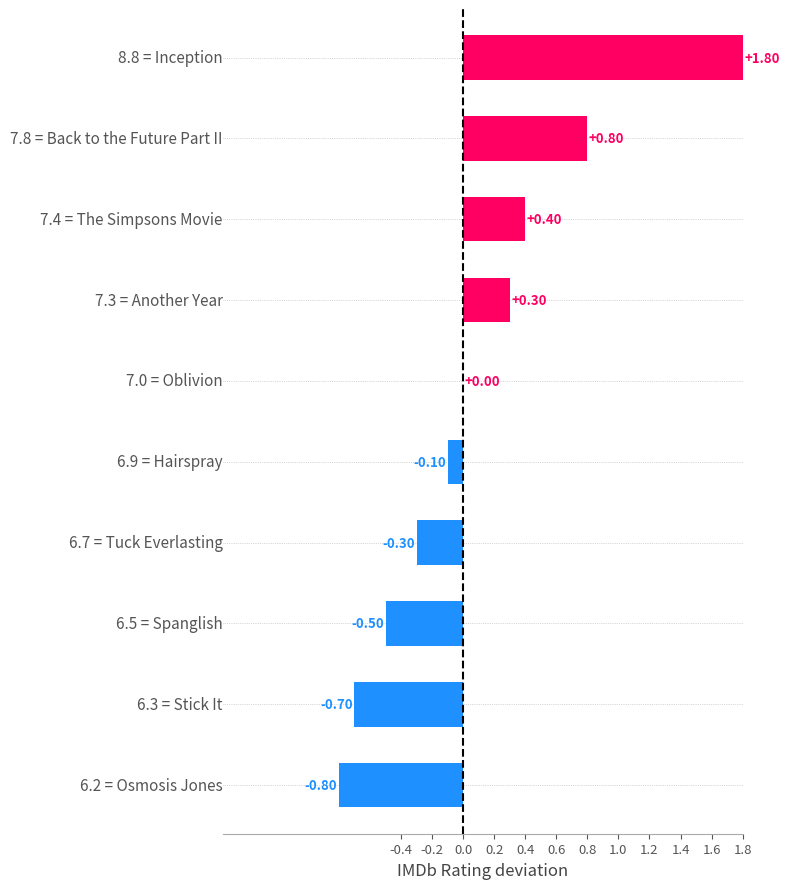

What is the sum of all values?

0.9